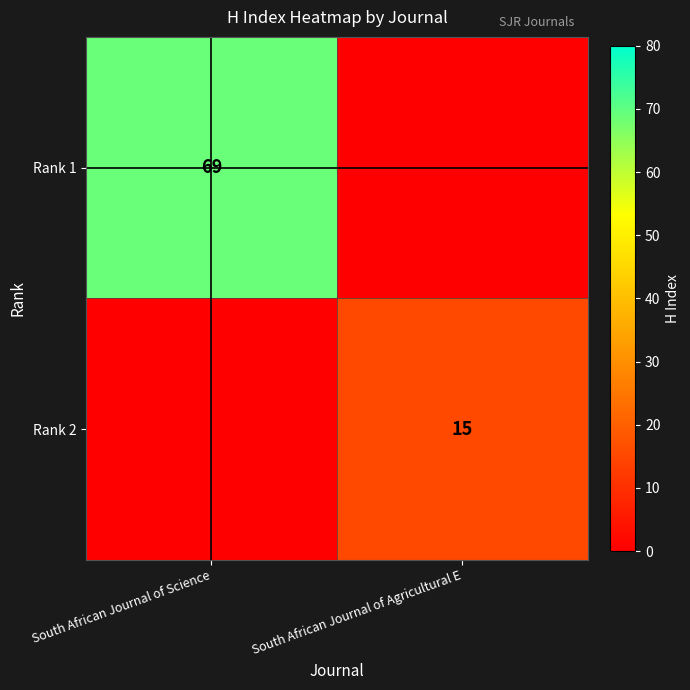

The Rank 2 series shows 15 at South African Journal of Agricultural E. True or false?

True